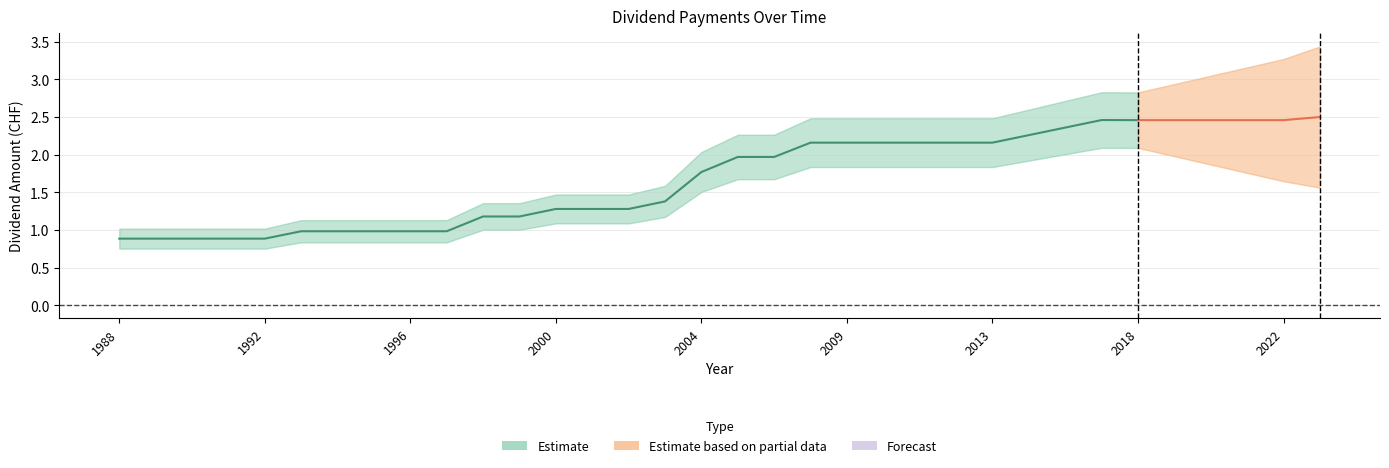

Which has a higher value, 1991 or 2002?

2002